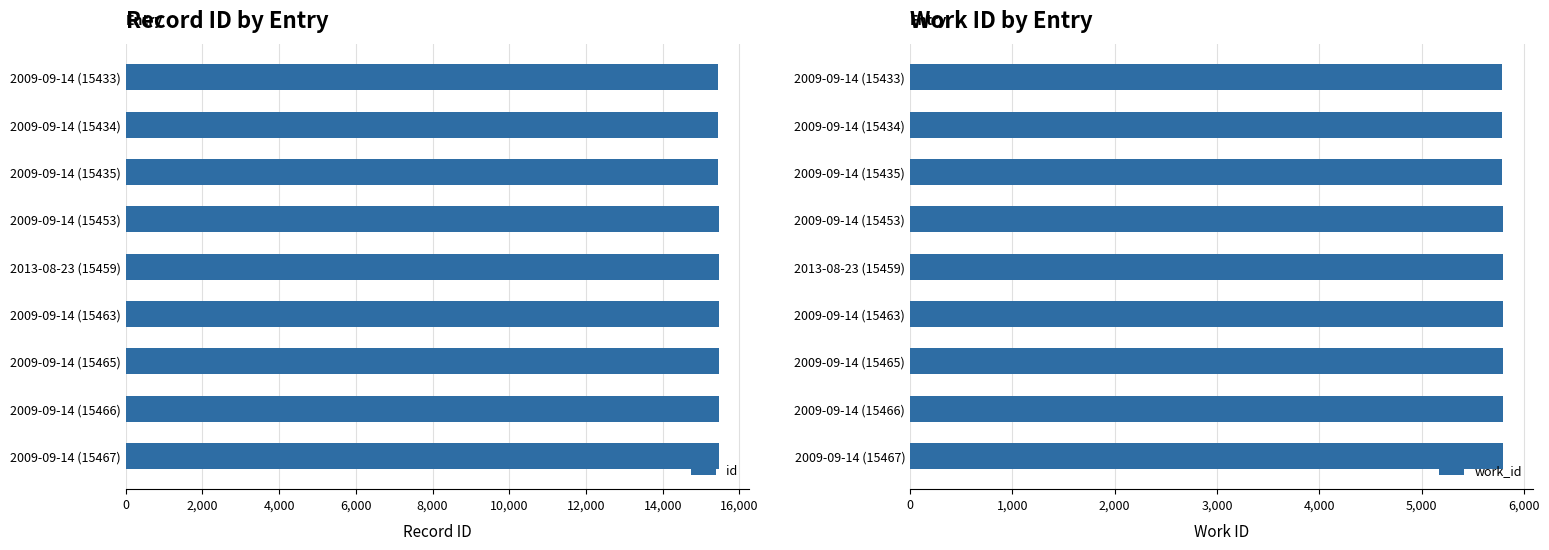

Reading left to right, what are all the values shown in this chart?

id: 15433	15434	15435	15453	15459	15463	15465	15466	15467
work_id: 5785	5785	5785	5793	5796	5797	5798	5798	5799